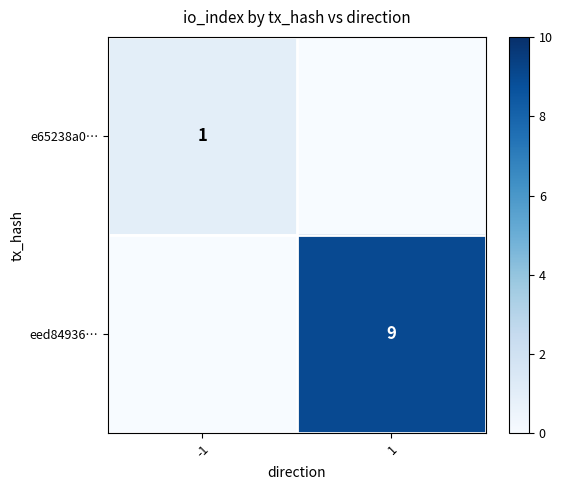

True or false: e65238a0… has a value of 1 at -1.

True